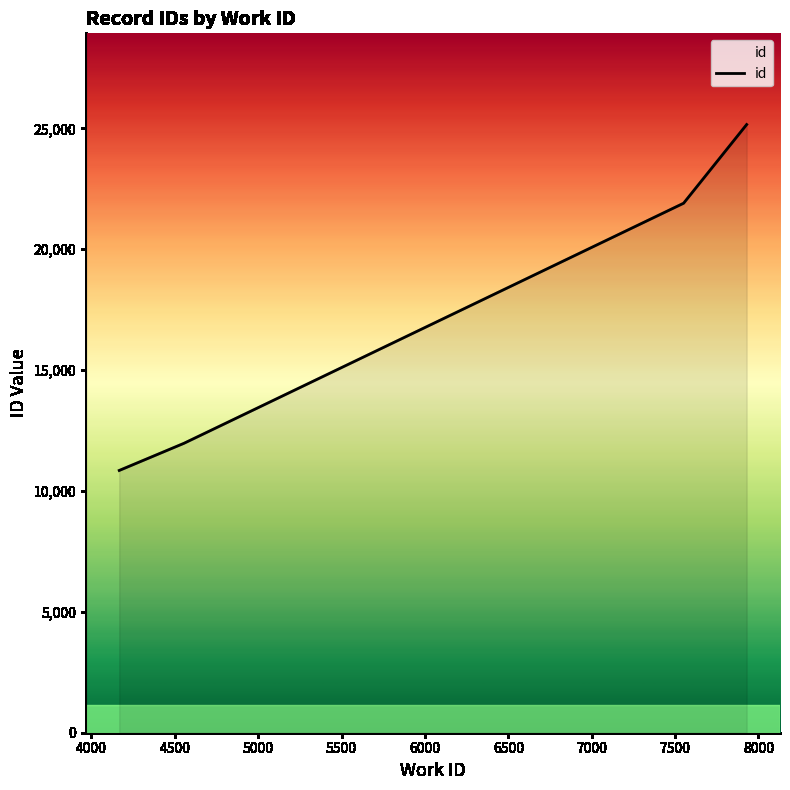

What is the minimum value shown in the chart?

10848